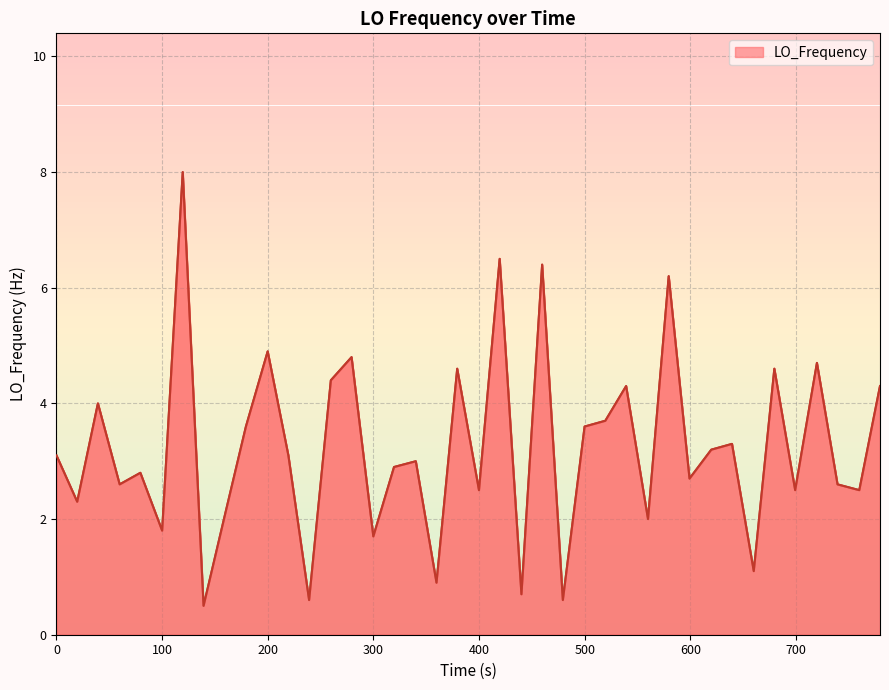

What is the maximum value for LO_Frequency?

8.0